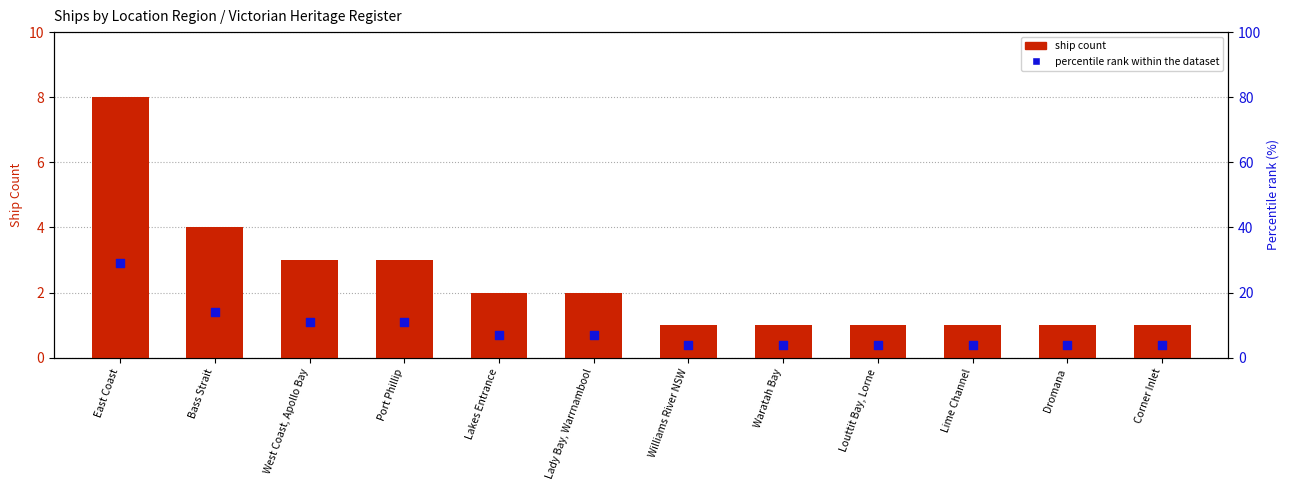

What is the total value across all series at Lady Bay, Warrnambool?

9